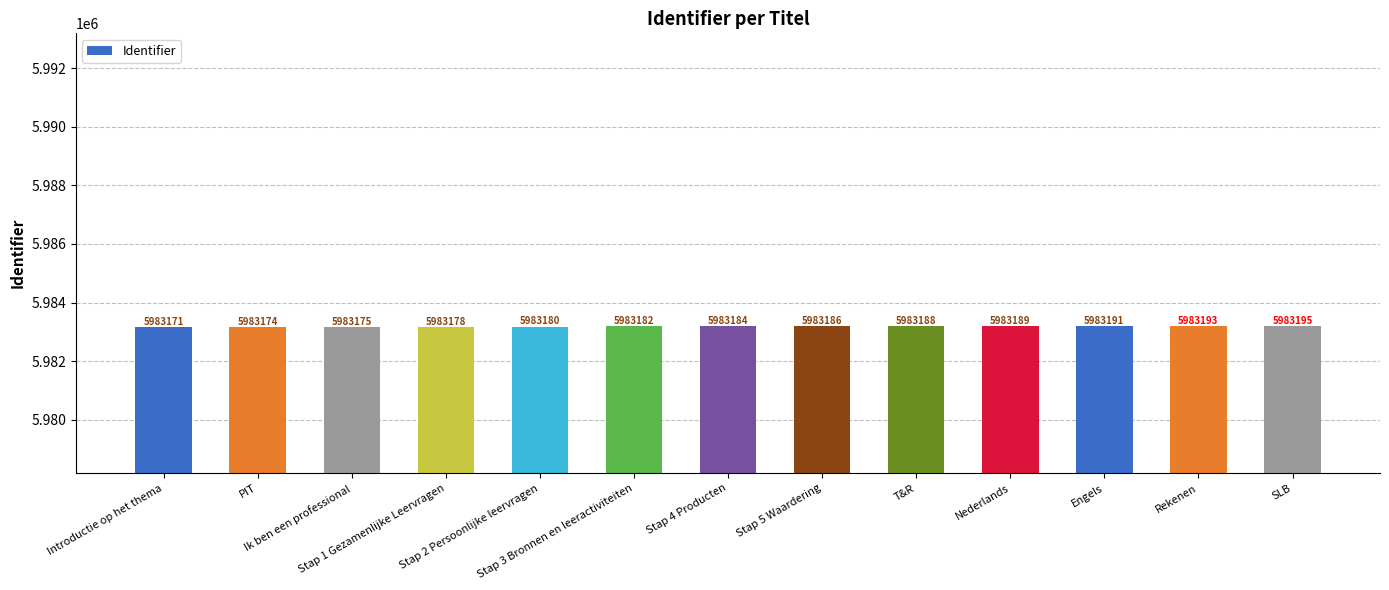

Approximately how many times larger is the value at Introductie op het thema compared to Nederlands?

1.0